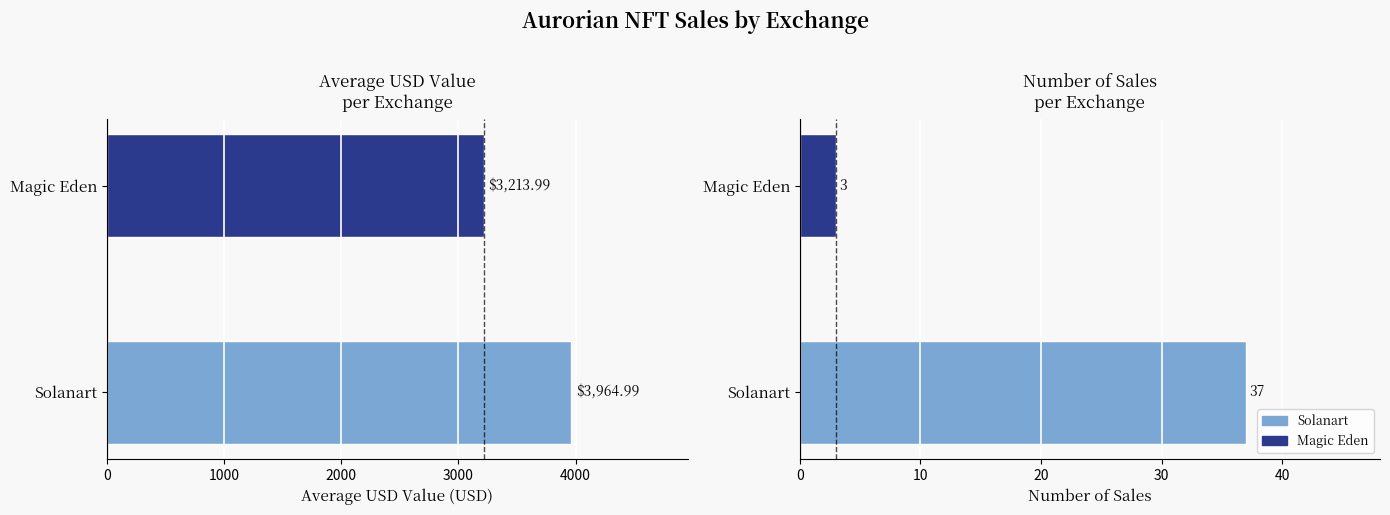

Reading left to right, list all the values displayed in this chart.

Avg USD Value: 3965.0	3214.0
Number of Sales: 37.0	3.0